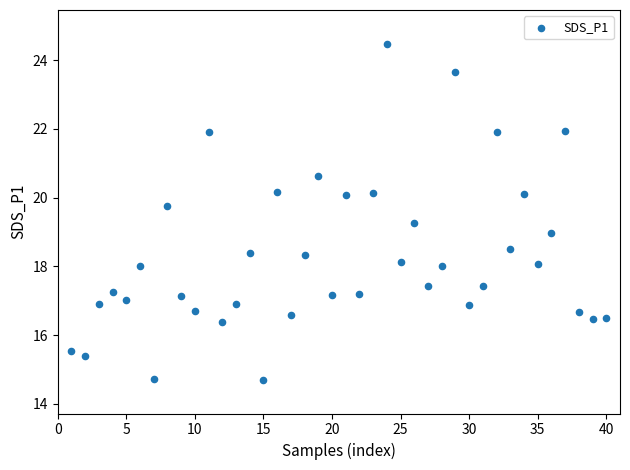

What is the range of X values (max minus min)?

39.0